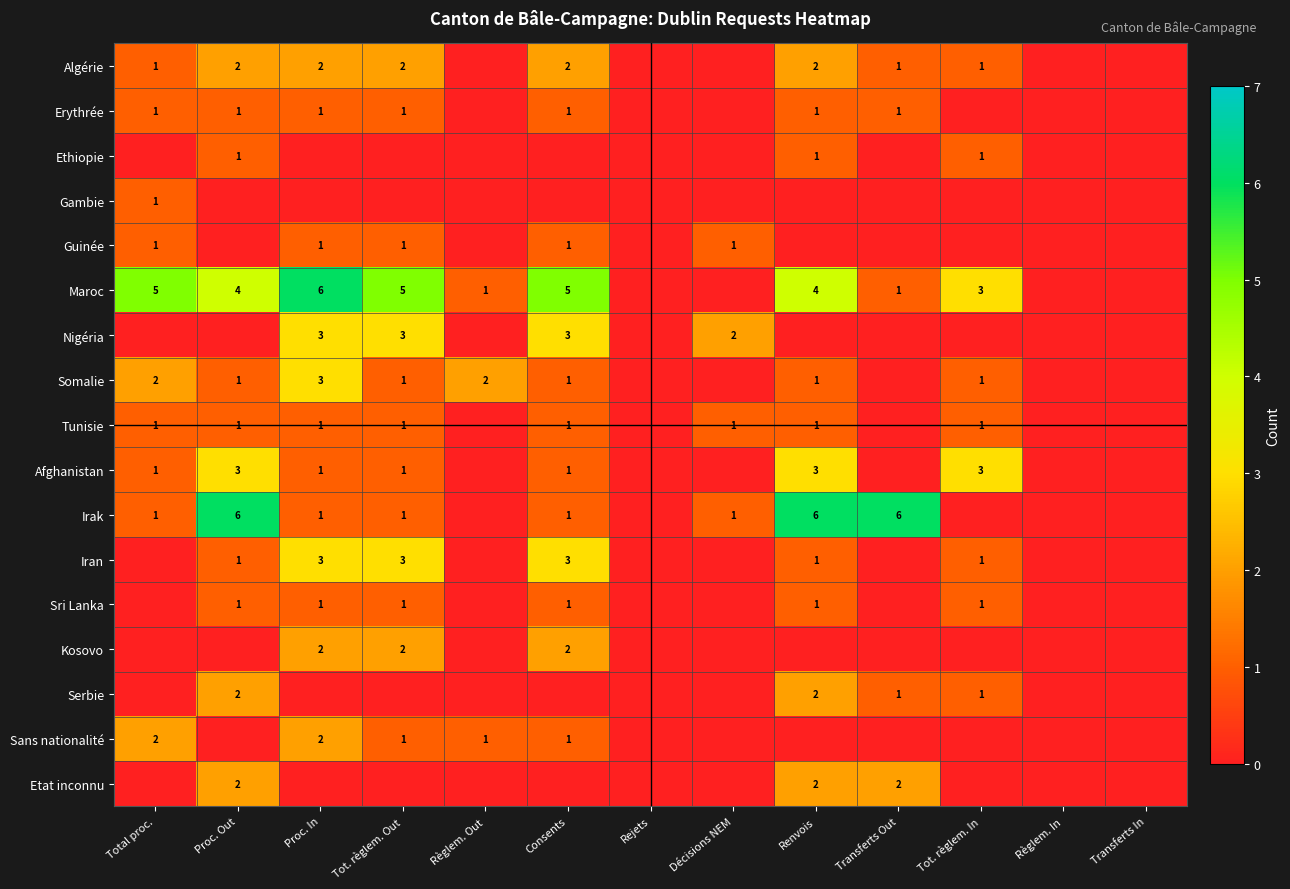

The Kosovo series shows 1 at Consents. True or false?

False